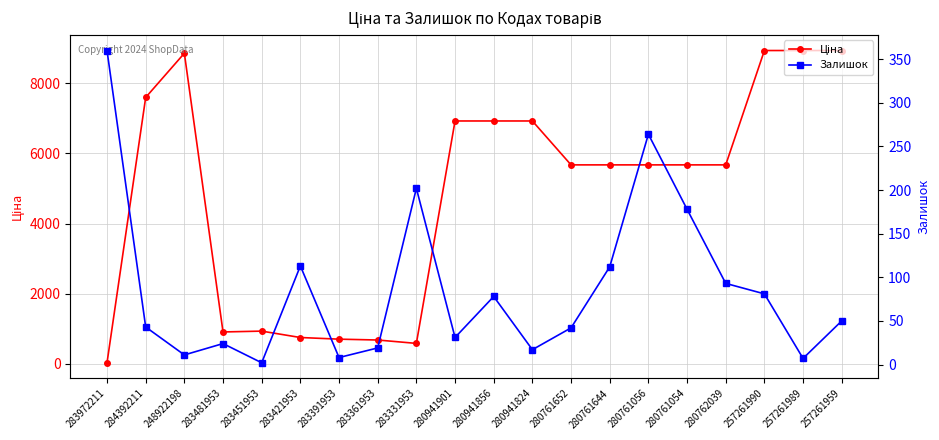

Where is Залишок nearest to the value 181?

280761054